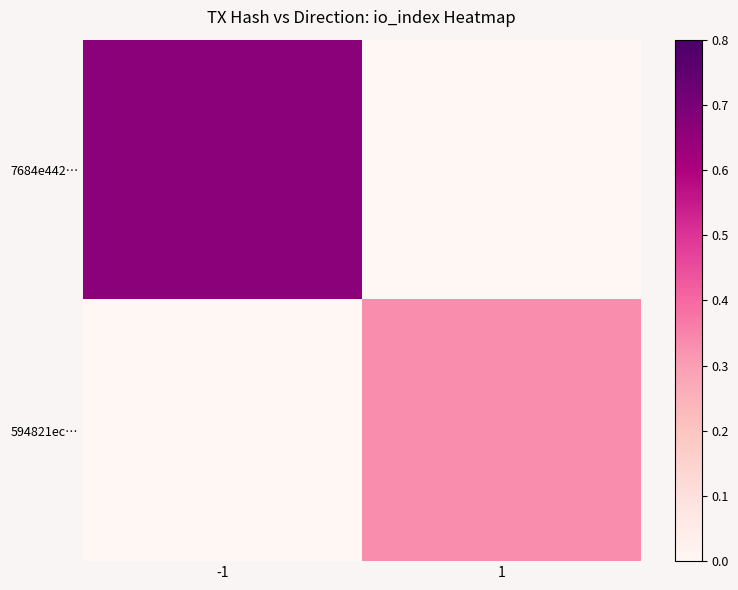

Reading left to right, extract all data points from this chart.

7684e442…: -1=0.7	1=0.0
594821ec…: -1=0.0	1=0.3